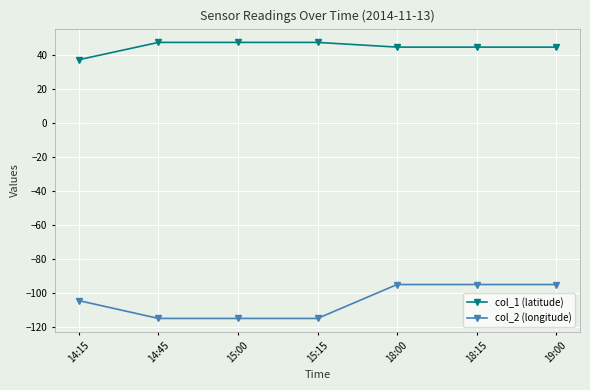

The col_1 (latitude) series shows 18.2 at 19:00. True or false?

False